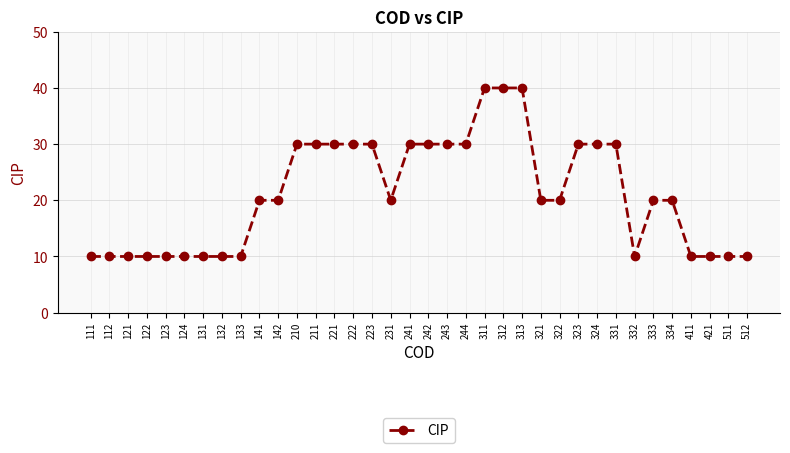

Reading left to right, list all the values displayed in this chart.

10	10	10	10	10	10	10	10	10	20	20	30	30	30	30	30	20	30	30	30	30	40	40	40	20	20	30	30	30	10	20	20	10	10	10	10